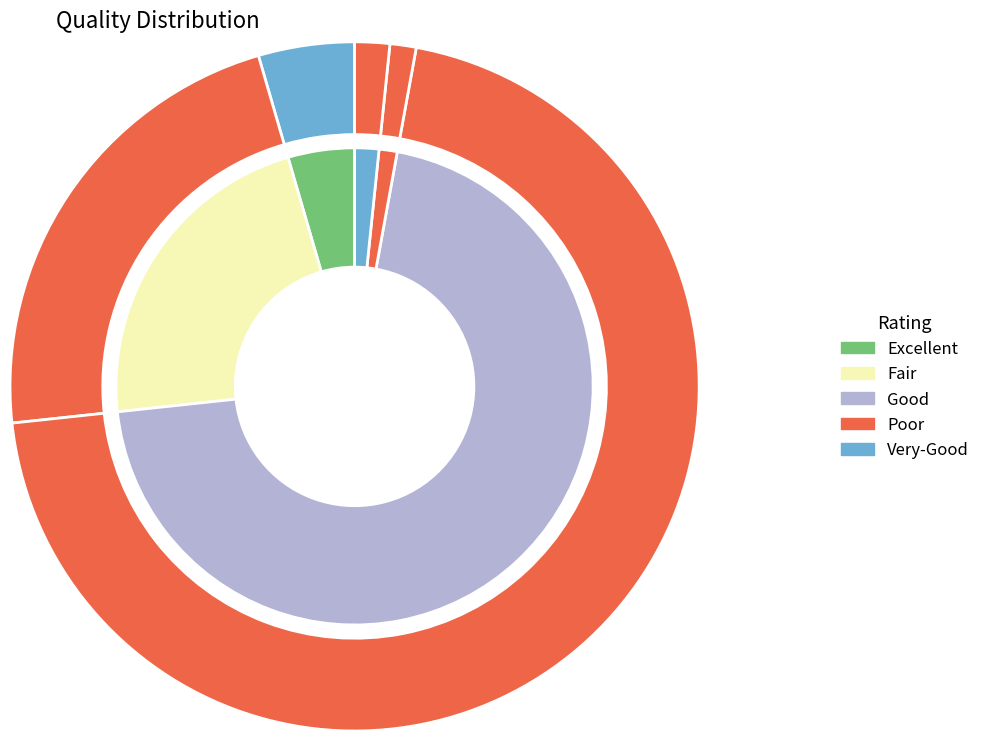

What percentage is the 18 slice, to the nearest percent?

2%